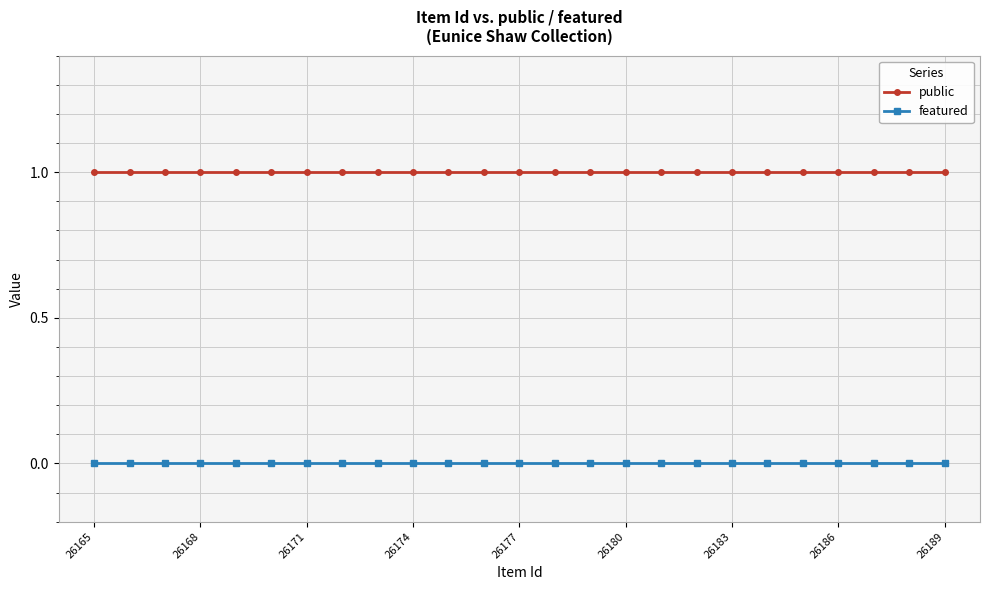

Which series has the largest total across all categories?

public